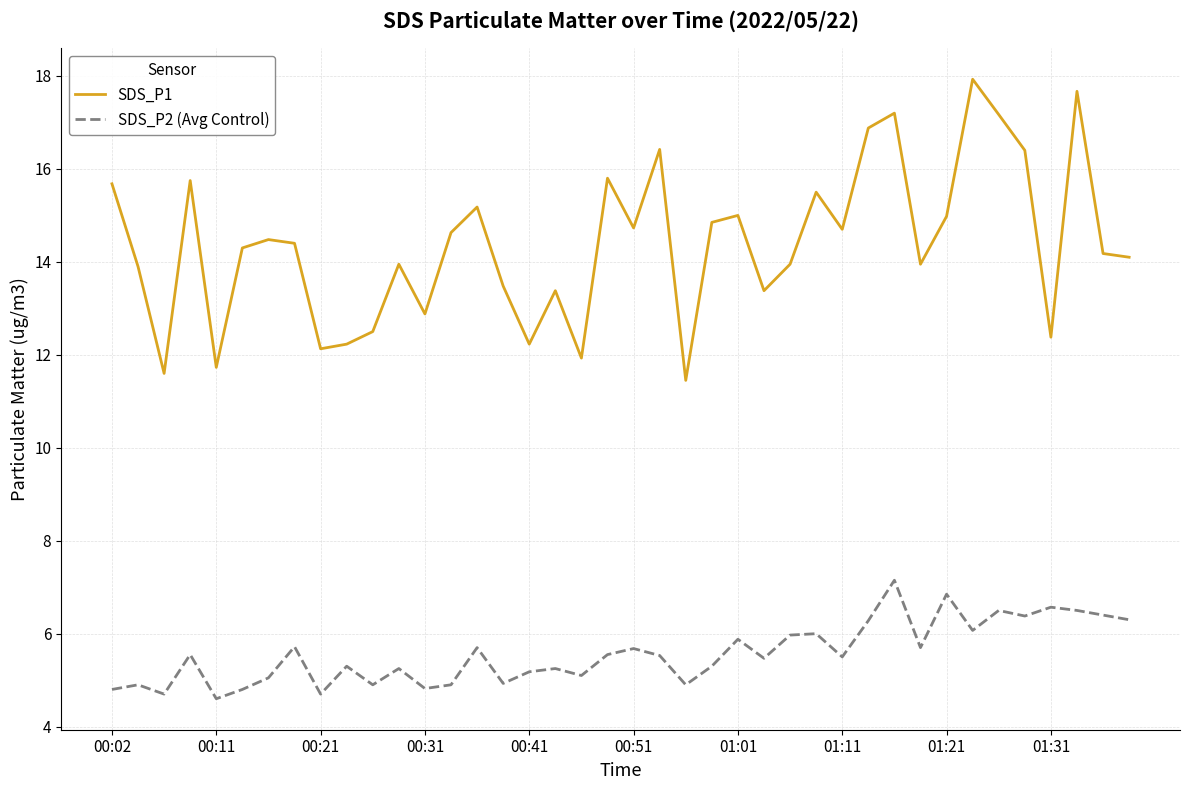

What is the greatest value displayed?

17.9